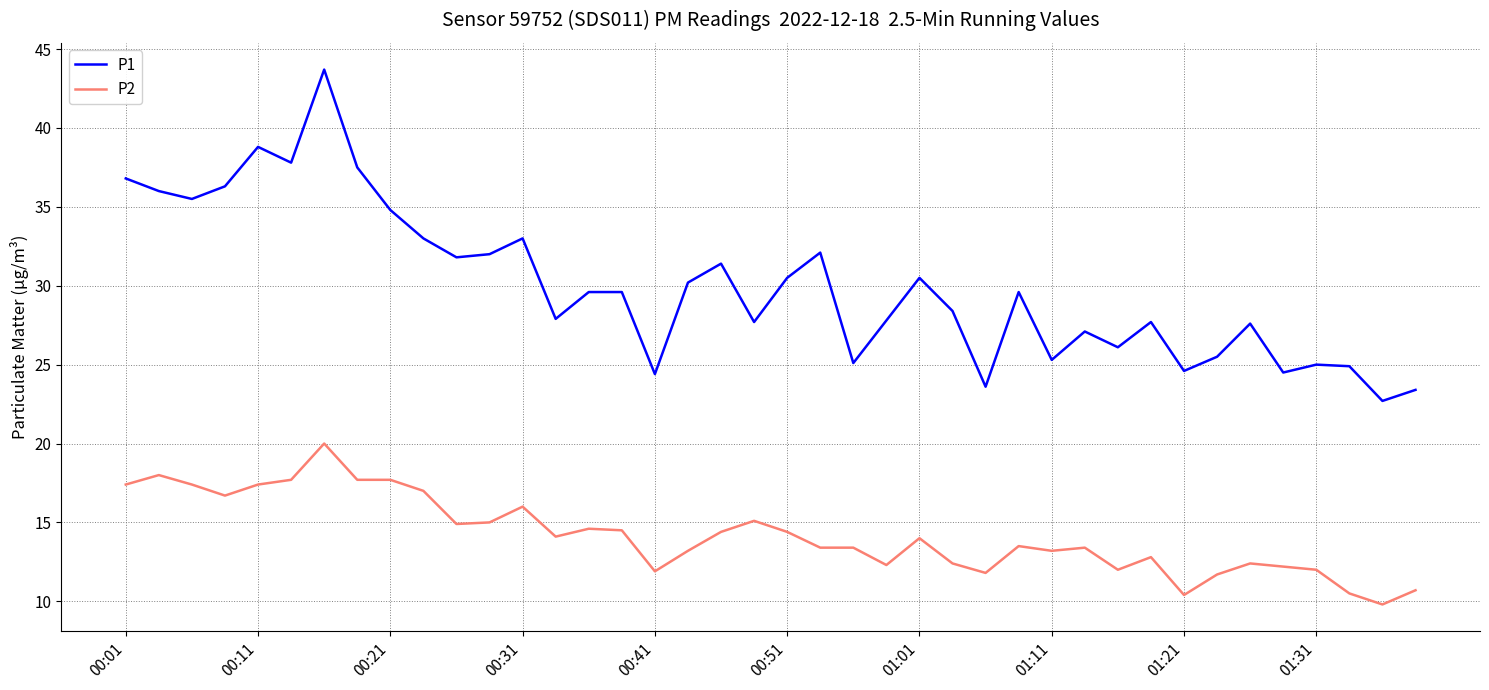

List the series in order of their overall mean, lowest first.

P2, P1